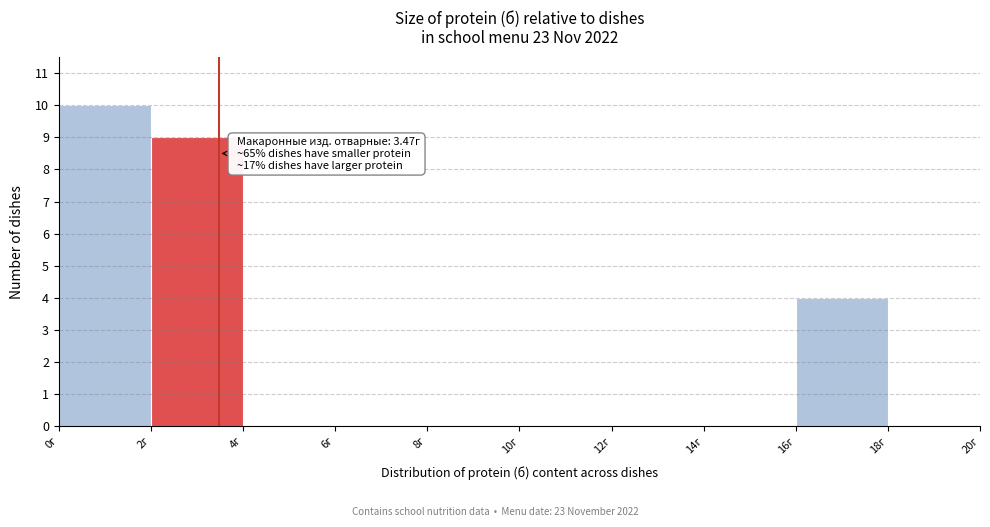

Over which range of the x-axis is the bar tallest?

0 to 2